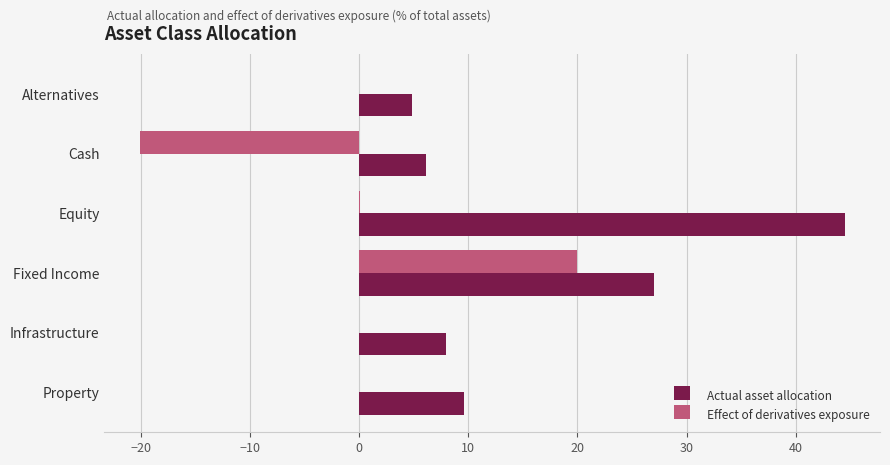

Is the value of Actual asset allocation at Alternatives greater than the value of Effect of derivatives exposure at Cash?

Yes